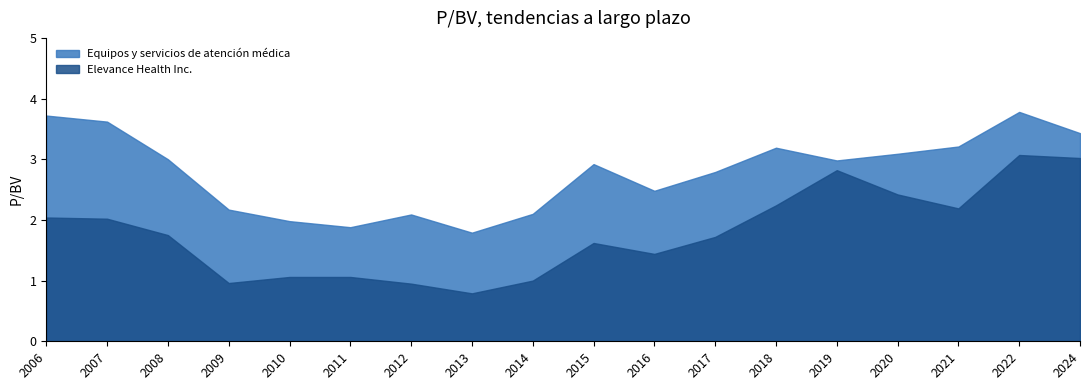

At which label does Elevance Health Inc. reach its minimum?

2013